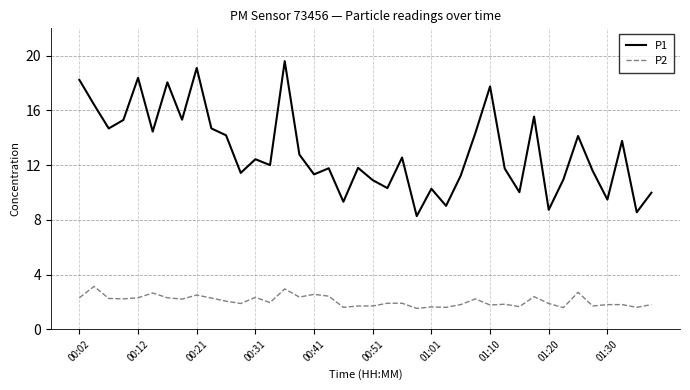

True or false: P1 and P2 cross at least once.

False